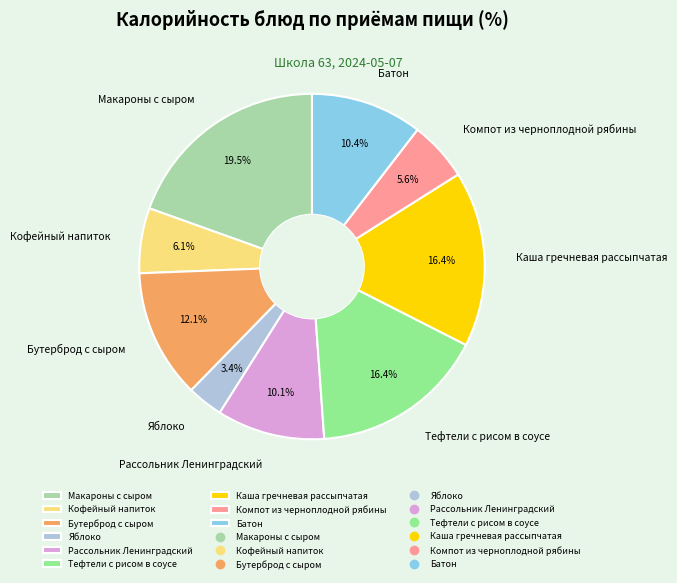

Between Тефтели с рисом в соусе and Бутерброд с сыром, which is larger?

Тефтели с рисом в соусе